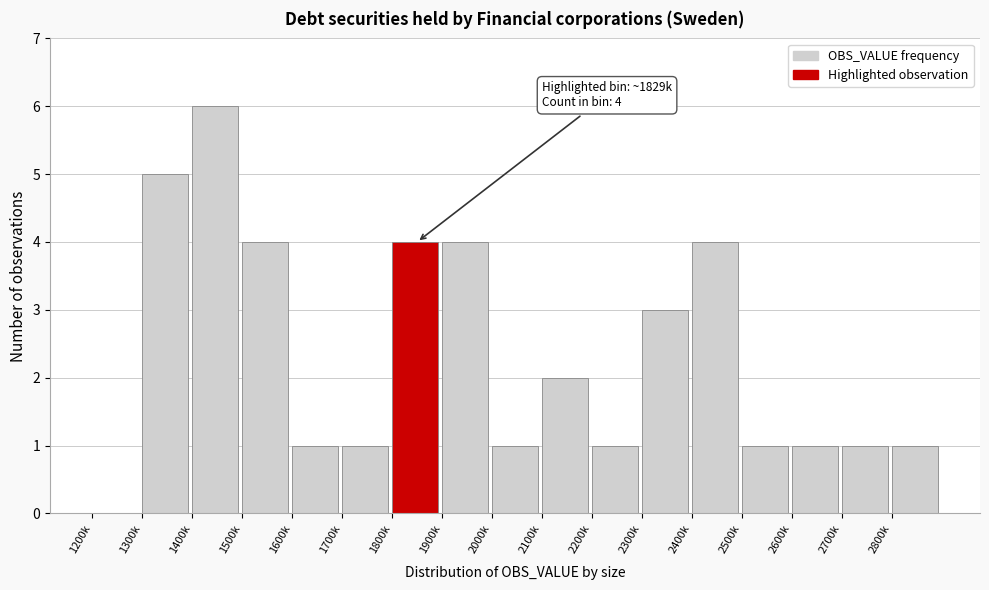

Reading right to left, what are all the values shown in this chart?

2800k=1	2700k=1	2600k=1	2500k=1	2400k=4	2300k=3	2200k=1	2100k=2	2000k=1	1900k=4	1800k=4	1700k=1	1600k=1	1500k=4	1400k=6	1300k=5	1200k=0